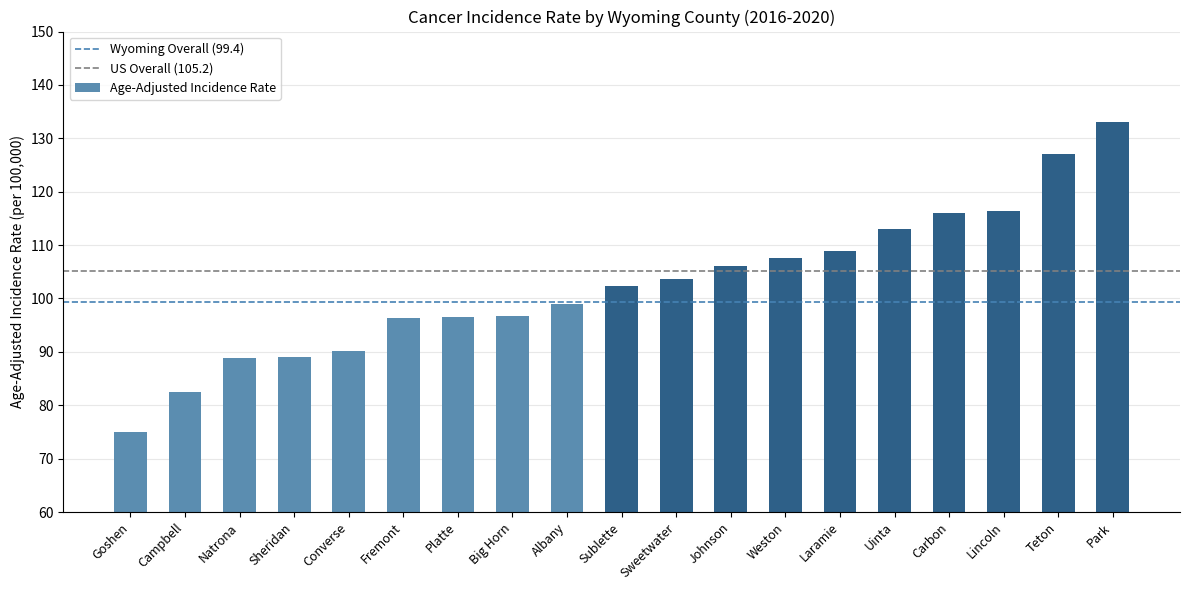

What position from the right is Teton?

2